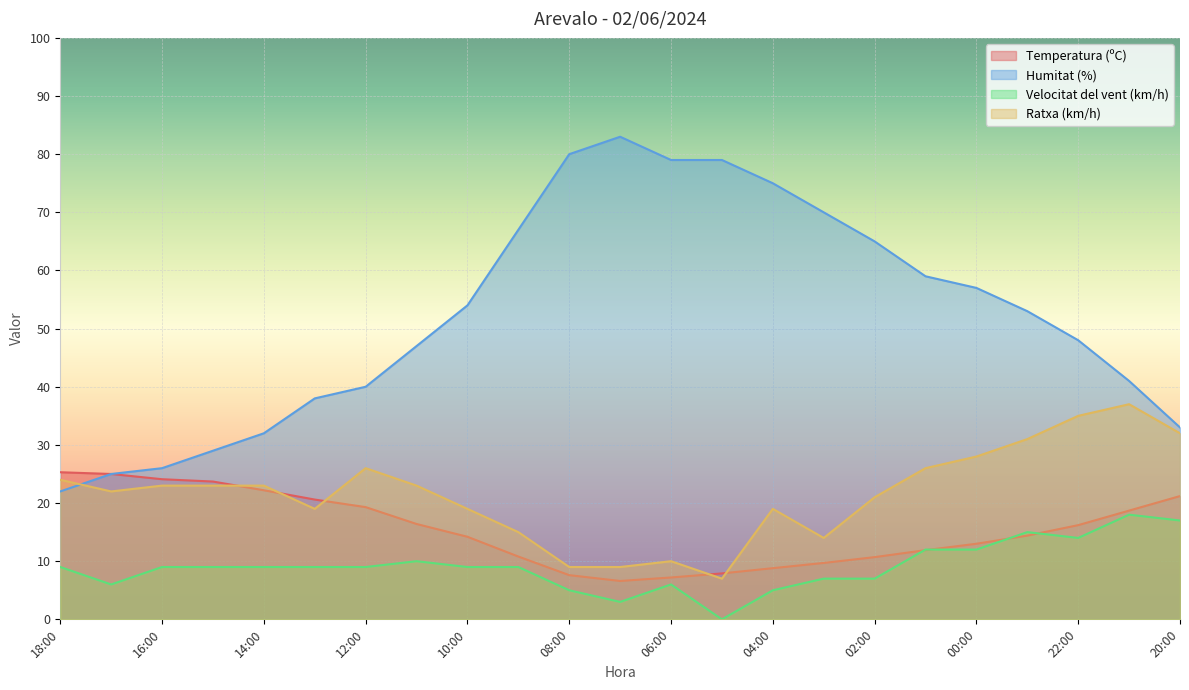

What are all the series names shown in the legend?

Temperatura (ºC), Humitat (%), Velocitat del vent (km/h), Ratxa (km/h)